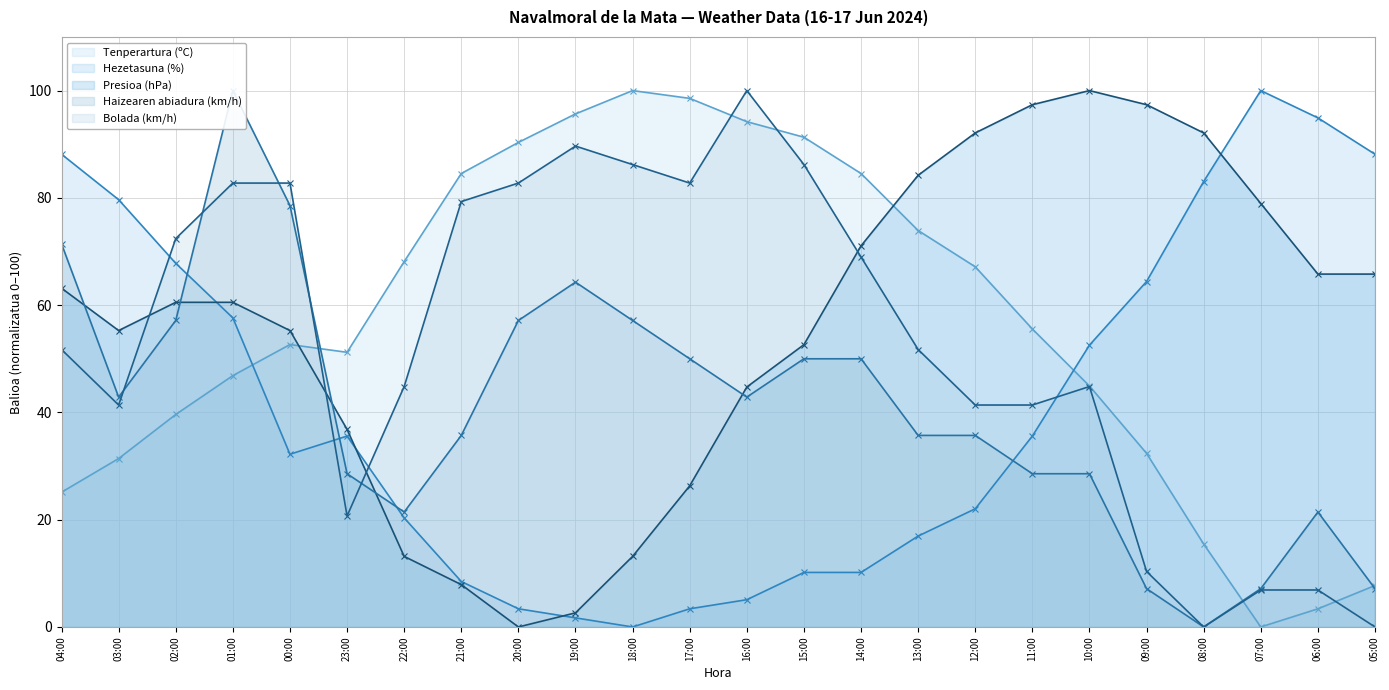

Is it true that Bolada (km/h) equals 82.8 at 01:00?

True